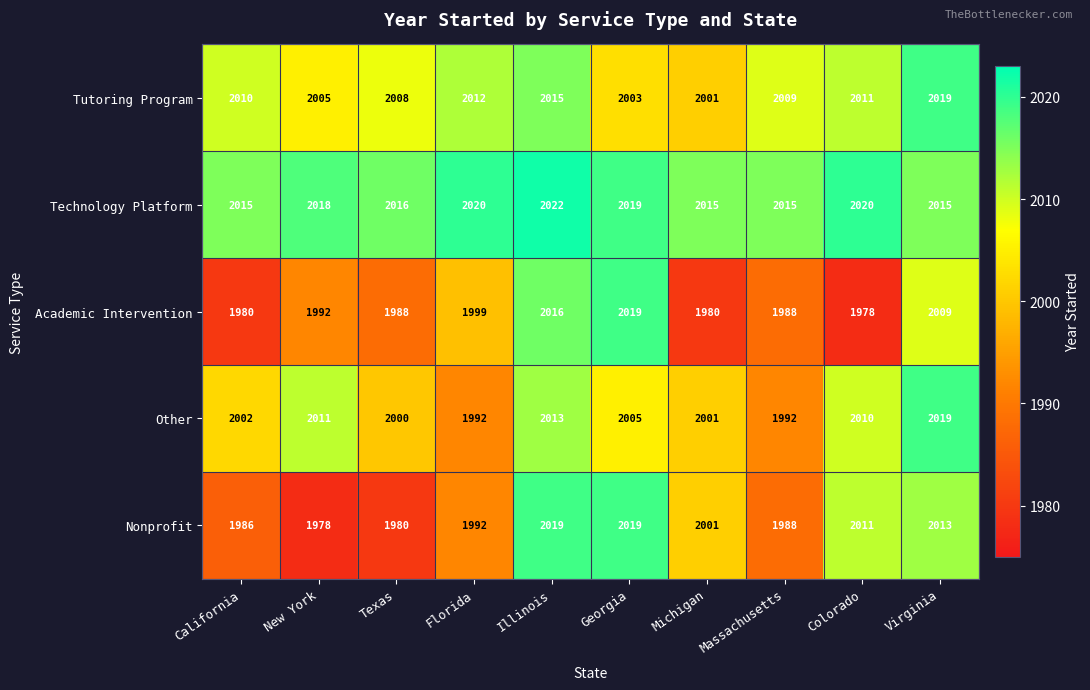

What is the difference between the Tutoring Program values at Virginia and Illinois?

4